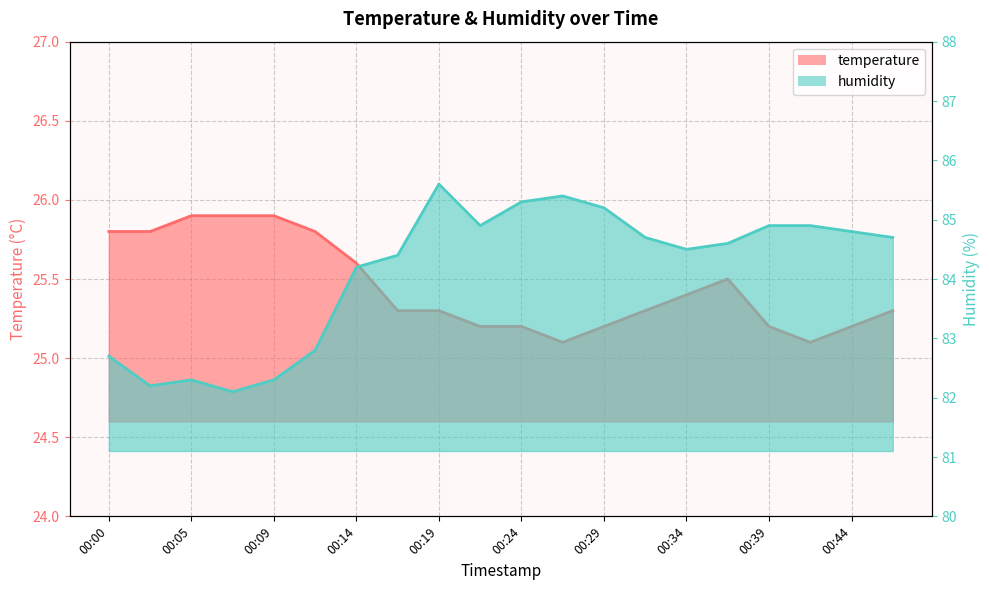

Which category has the highest value across all series?

00:19